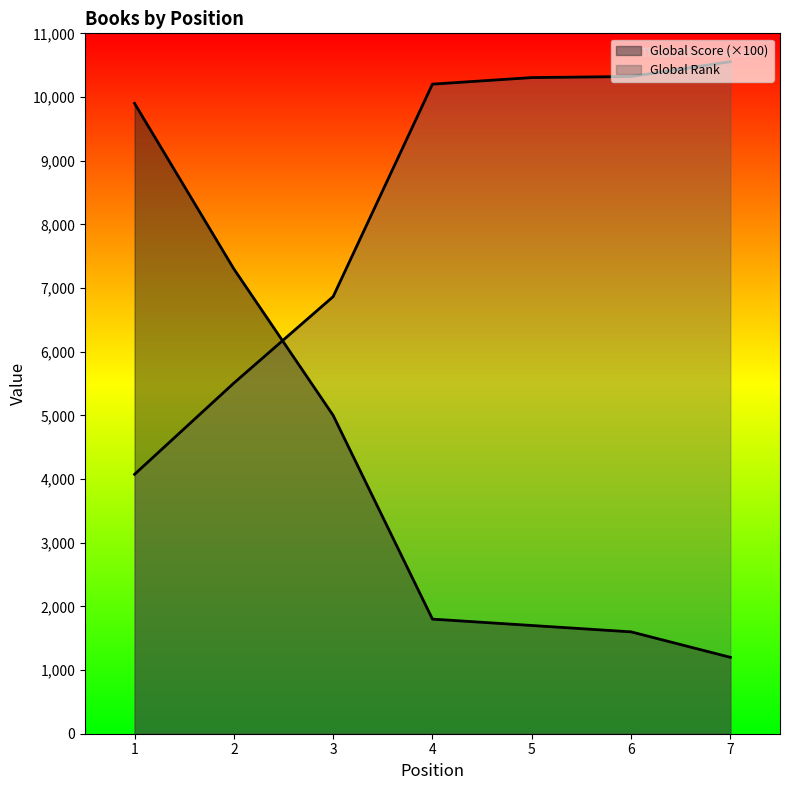

Between which two adjacent categories do Global Rank and Global Score first intersect?

2 and 3